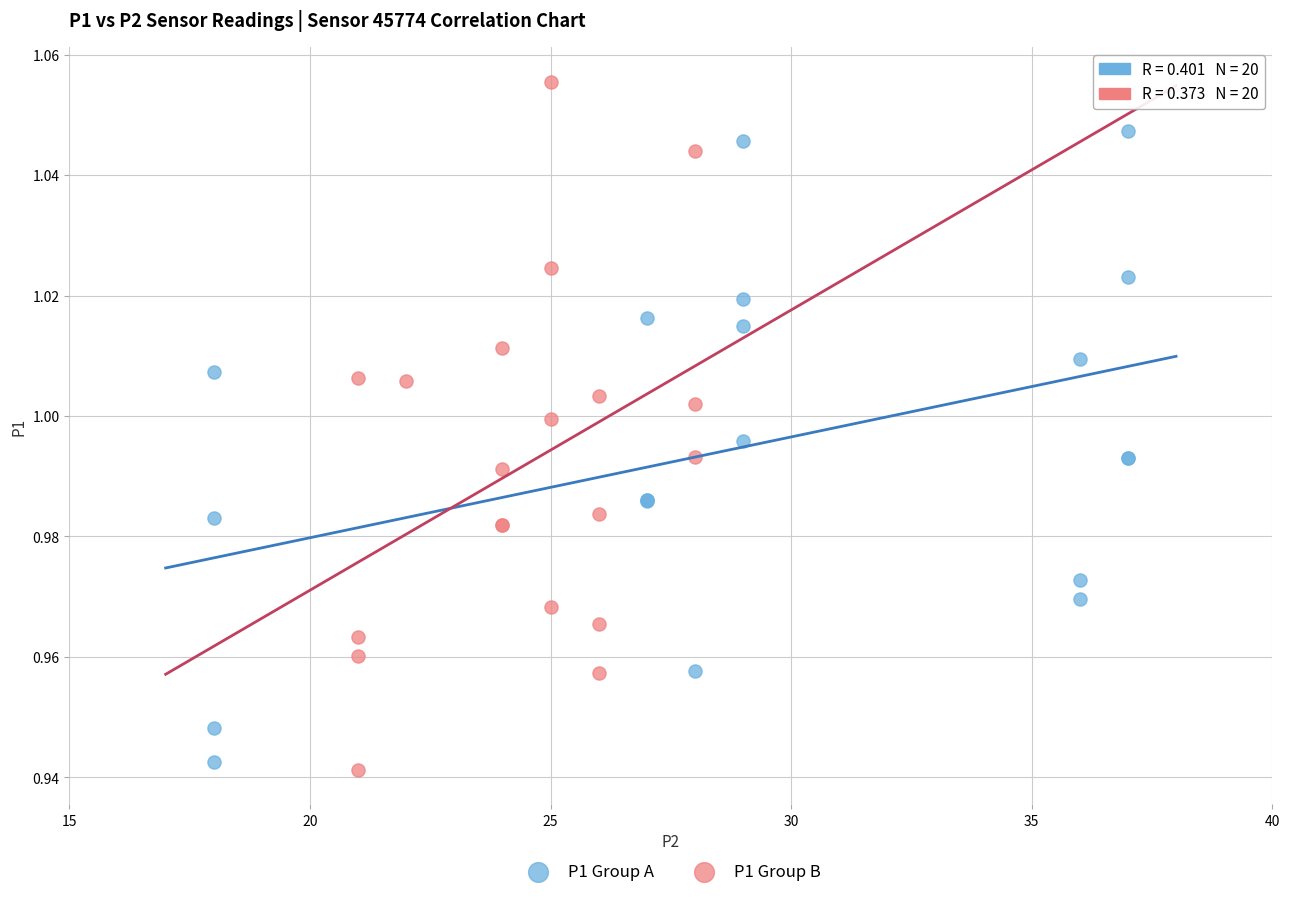

Which series reaches the minimum Y coordinate?

P1 Group B